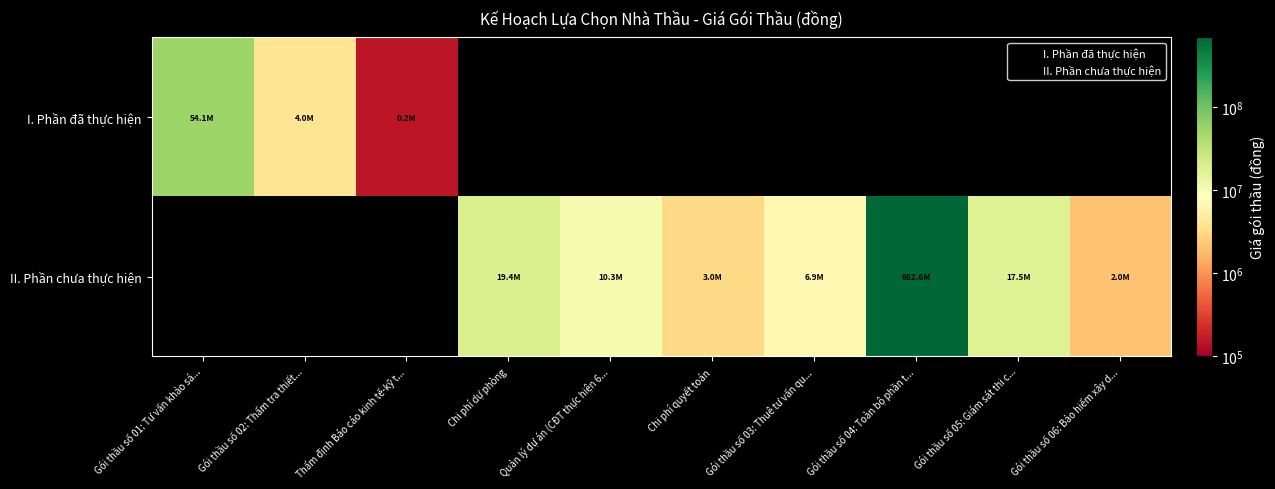

Reading left to right, transcribe all the data shown in this chart.

Gói thầu số 01: Tư vấn khảo sát=54117000	Gói thầu số 02: Thẩm tra thiết kế BVTC=4000000	Thẩm định Báo cáo kinh tế-kỹ thuật=152000	Chi phí dự phòng=19426000	Quản lý dự án (CĐT thực hiện 60%)=10287000	Chi phí quyết toán=3040000	Gói thầu số 03: Thuê tư vấn quản lý dự án=6858000	Gói thầu số 04: Toàn bộ phần thi công=682558000	Gói thầu số 05: Giám sát thi công xây dựng=17514000	Gói thầu số 06: Bảo hiểm xây dựng=2048000